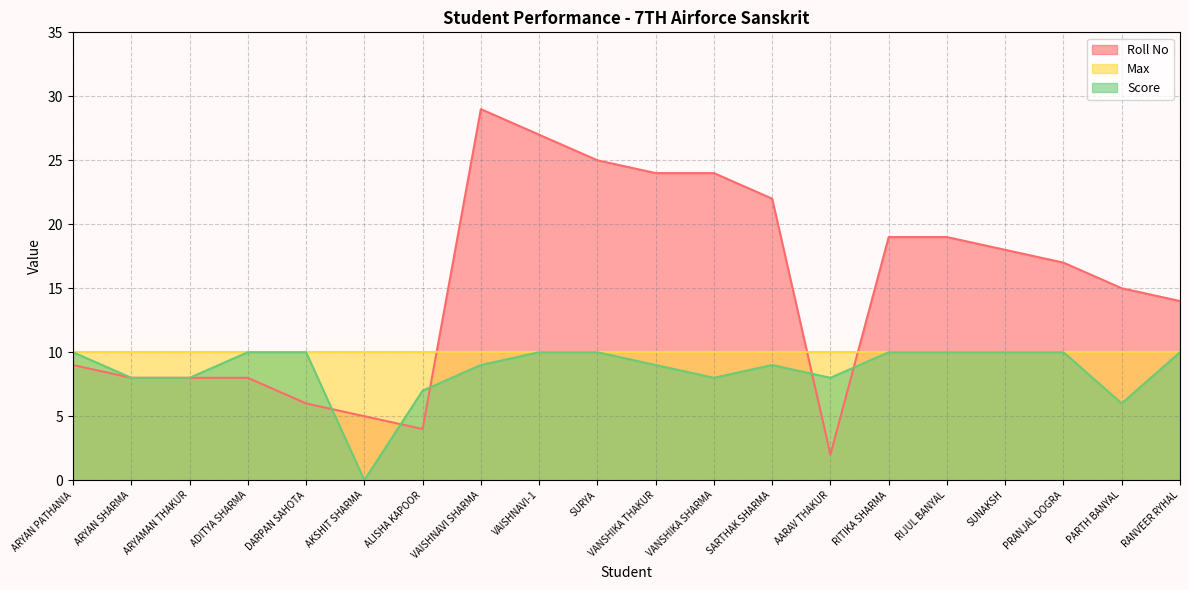

What is the label of the 2nd point from the left?

ARYAN SHARMA